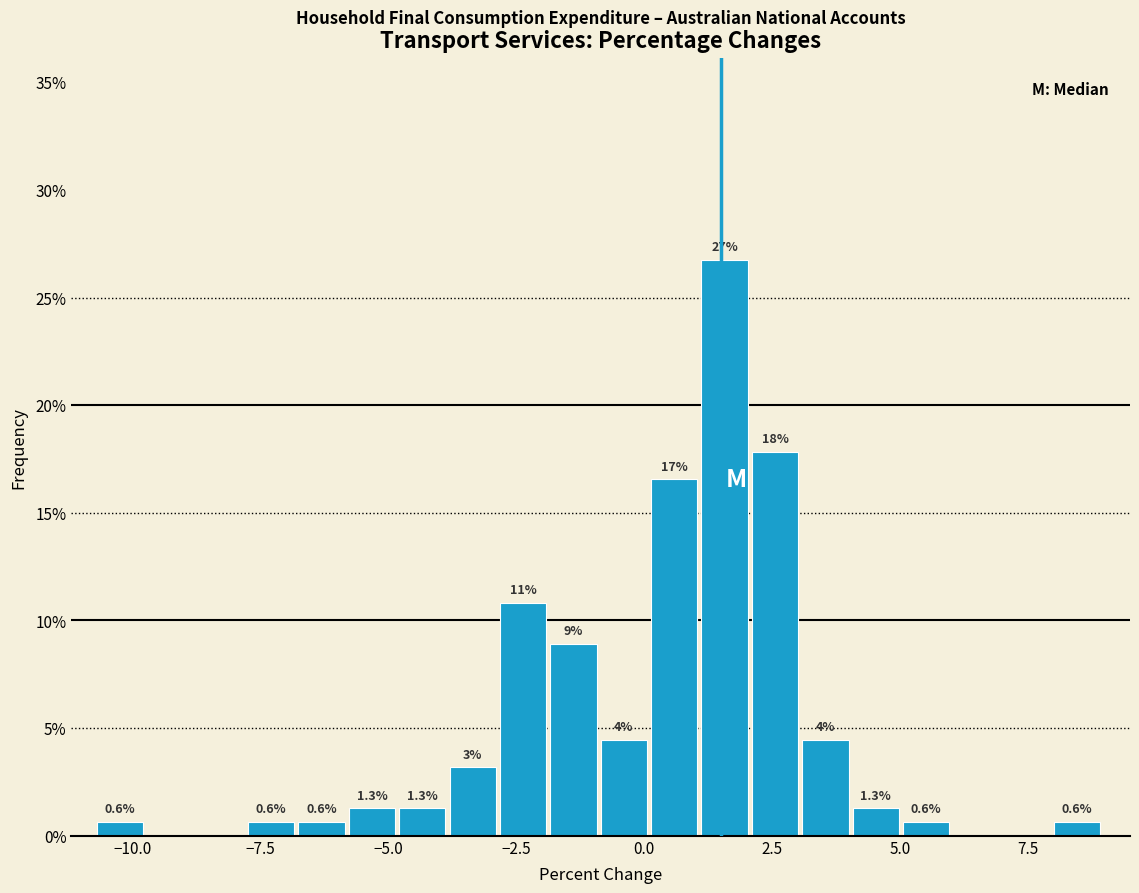

Read against the x-axis, roughly where is the centre of the tallest bar?

1.5